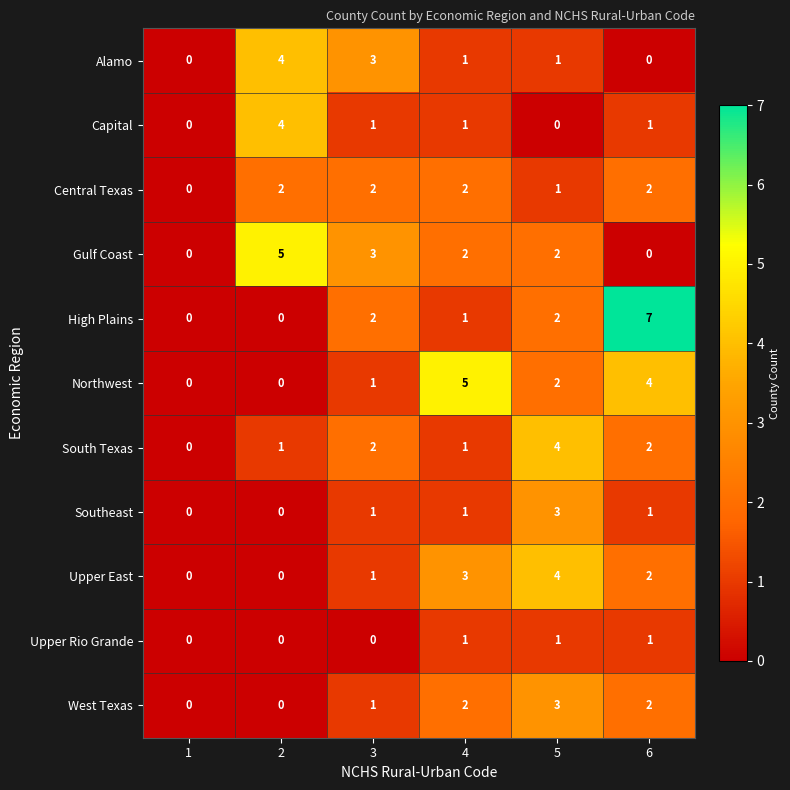

At which category is the sum across all series the highest?

5